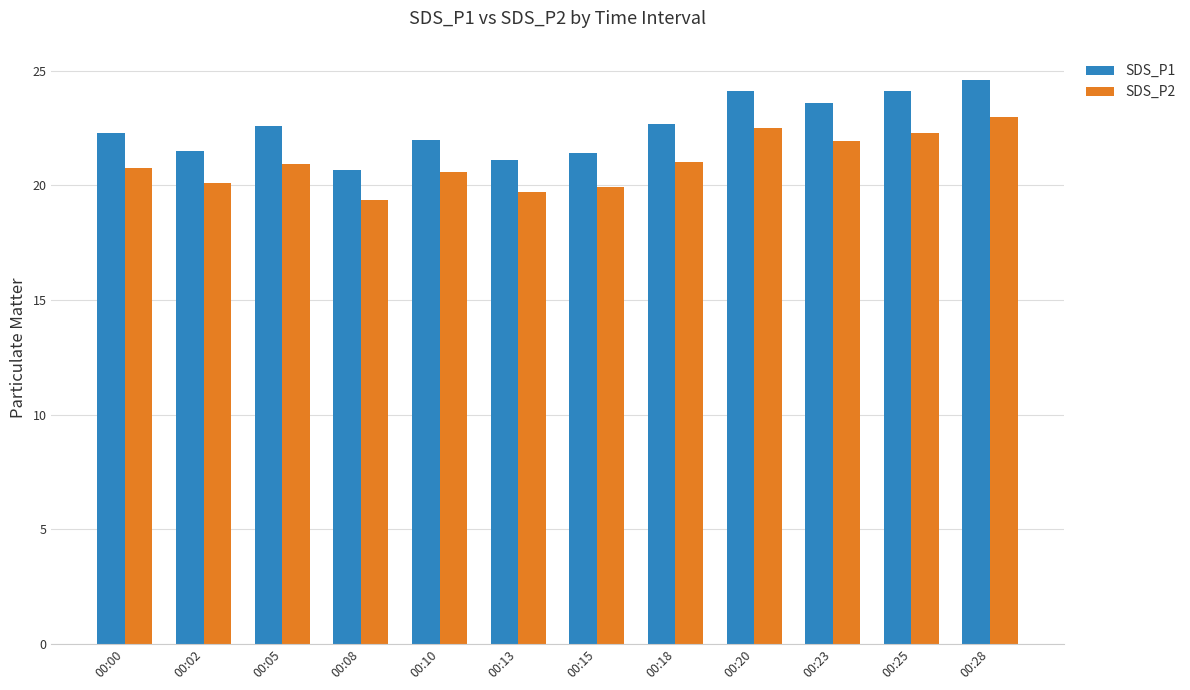

Read the SDS_P2 value at 00:10.

20.6